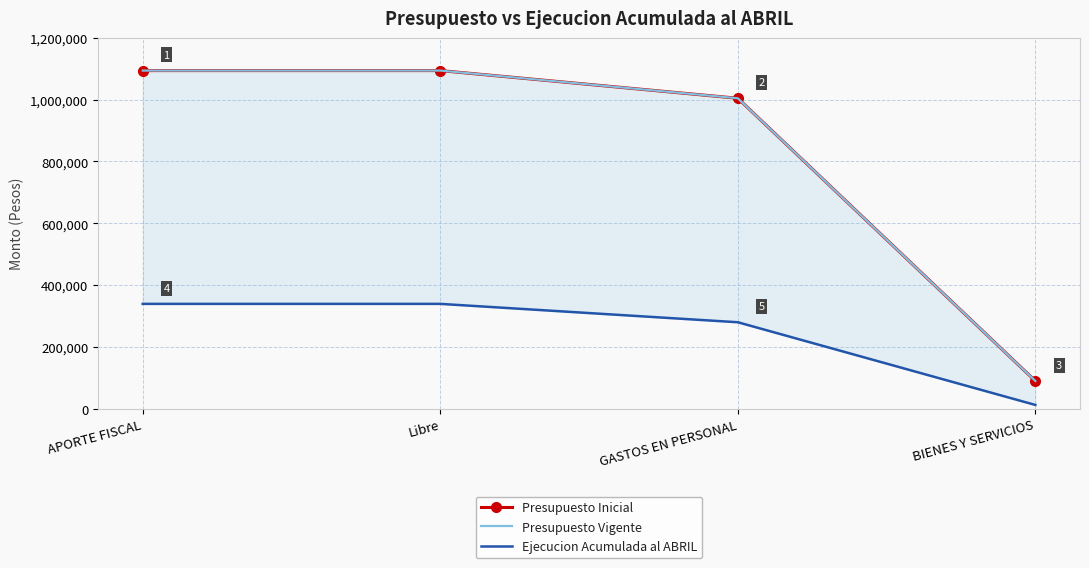

Where is Presupuesto Inicial nearest to the value 591941?

GASTOS EN PERSONAL